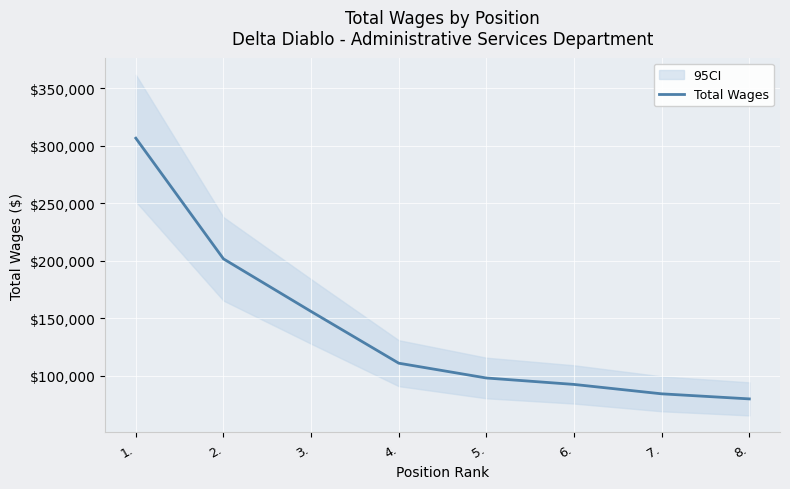

Does the chart display data point markers on the line(s)?

No